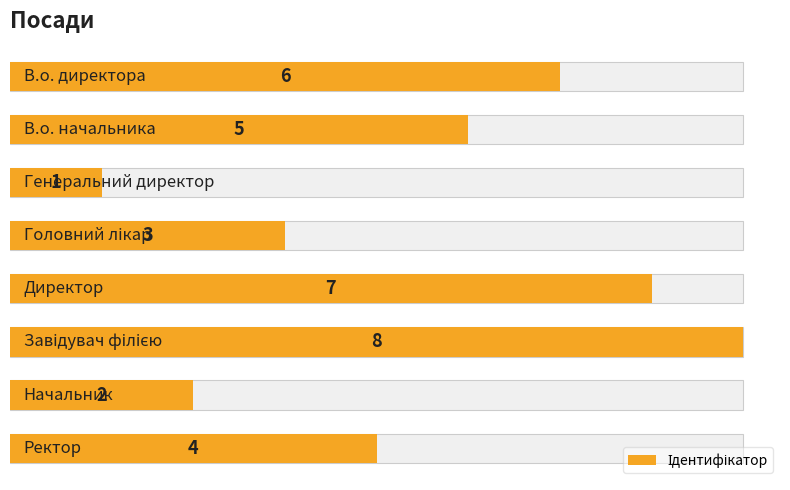

Reading right to left, what are all the values shown in this chart?

4	2	8	7	3	1	5	6